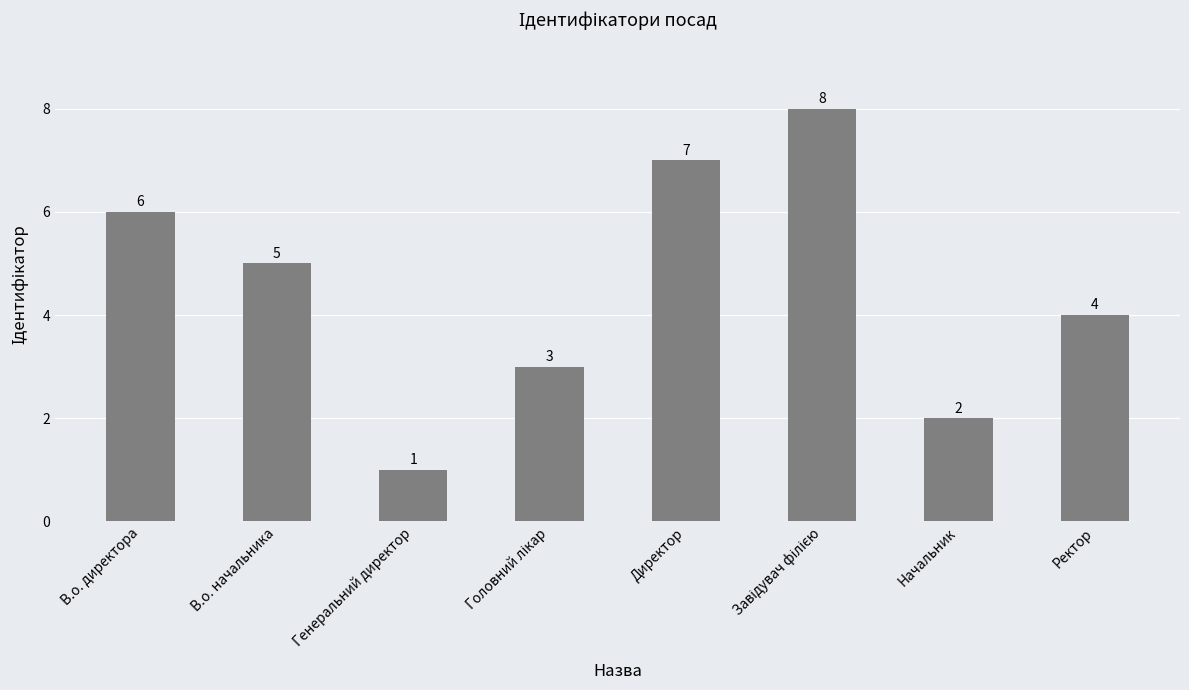

Which has a higher value, В.о. директора or Генеральний директор?

В.о. директора